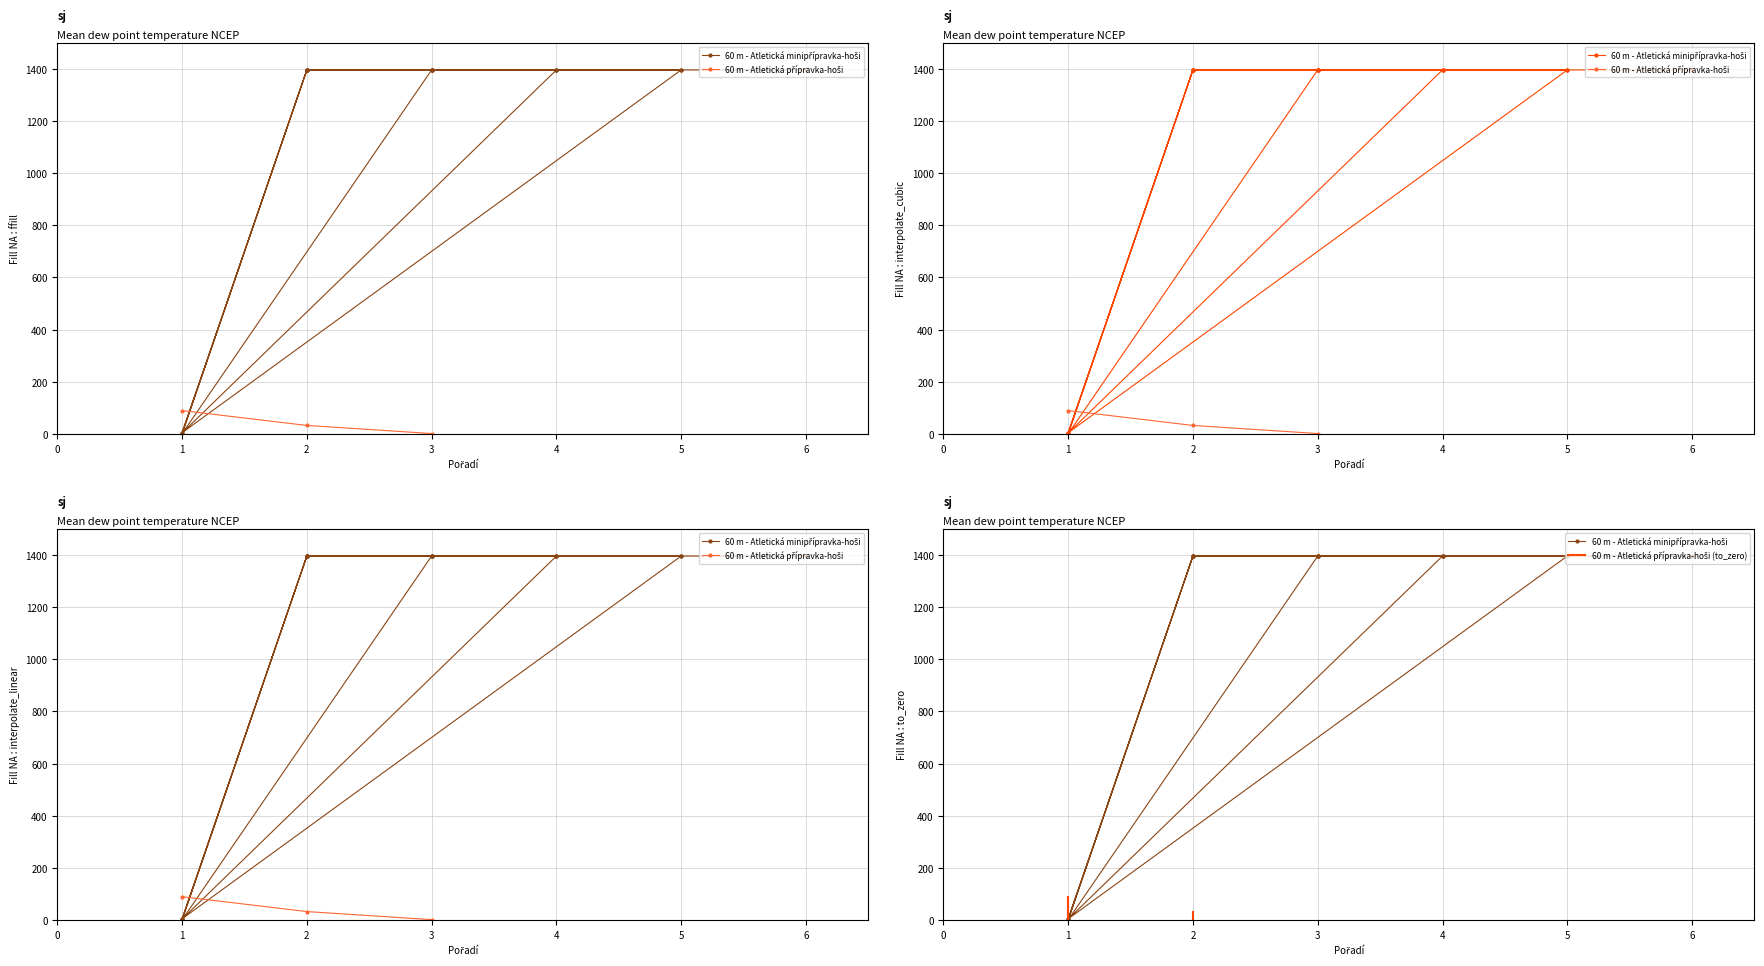

What is the smallest value displayed?

2